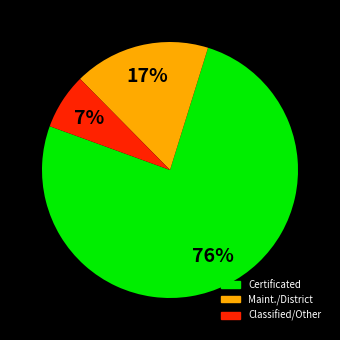

To the nearest percent, what is the difference between the largest and smallest slice percentages?

69%